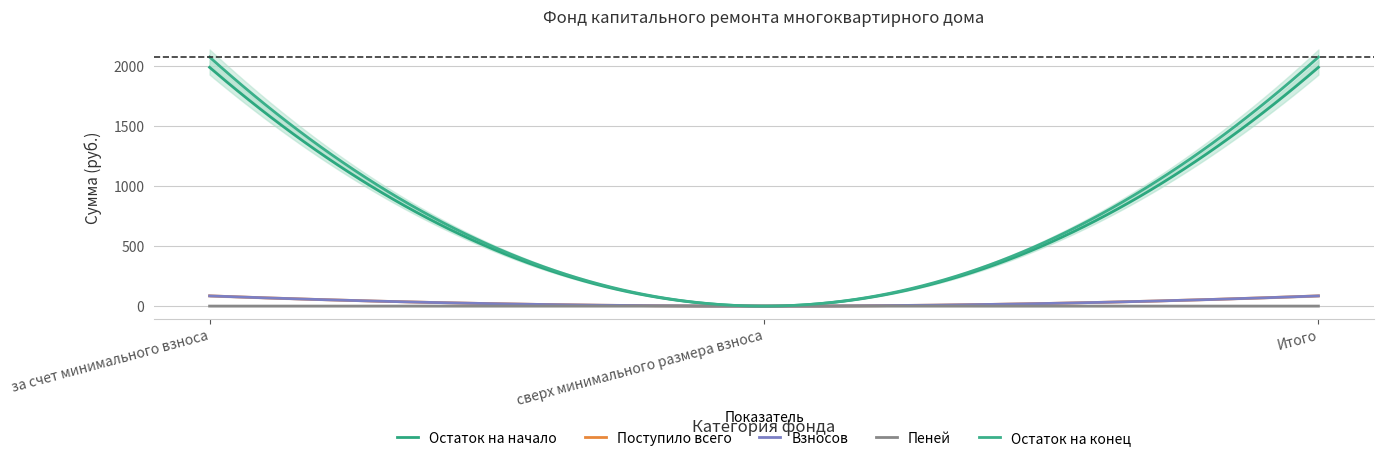

List the series in order of their peak value, highest first.

Остаток на конец, Остаток на начало, Поступило всего, Взносов, Пеней